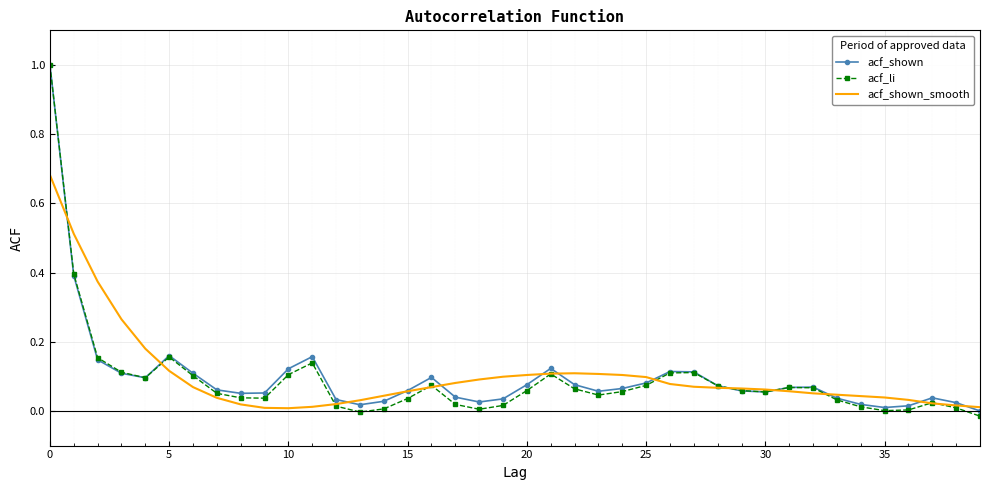

What is the maximum value shown in the chart?

1.0